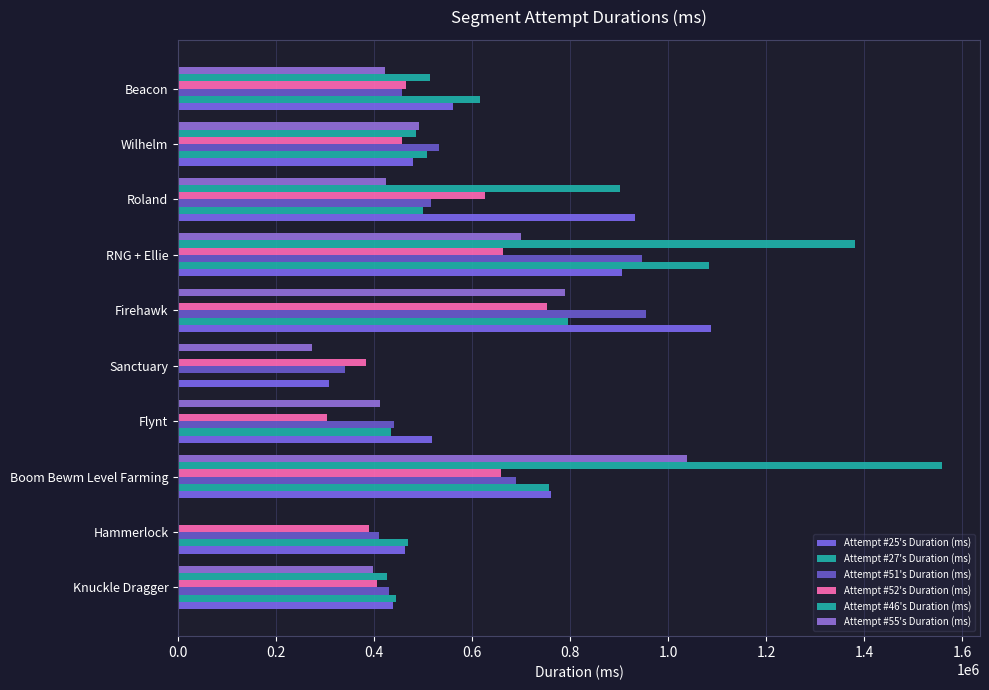

Count the number of data series in this chart.

6